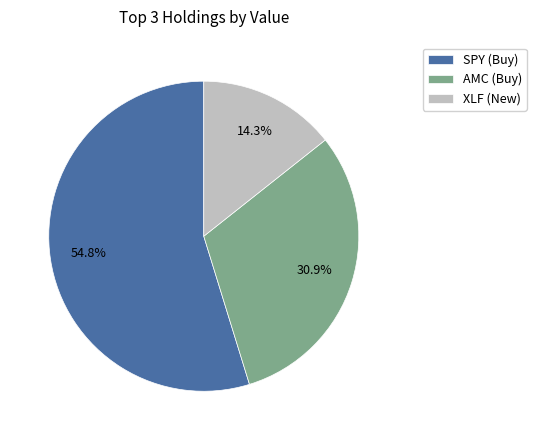

What percentage do AMC (Buy) and SPY (Buy) together represent?

85.7%